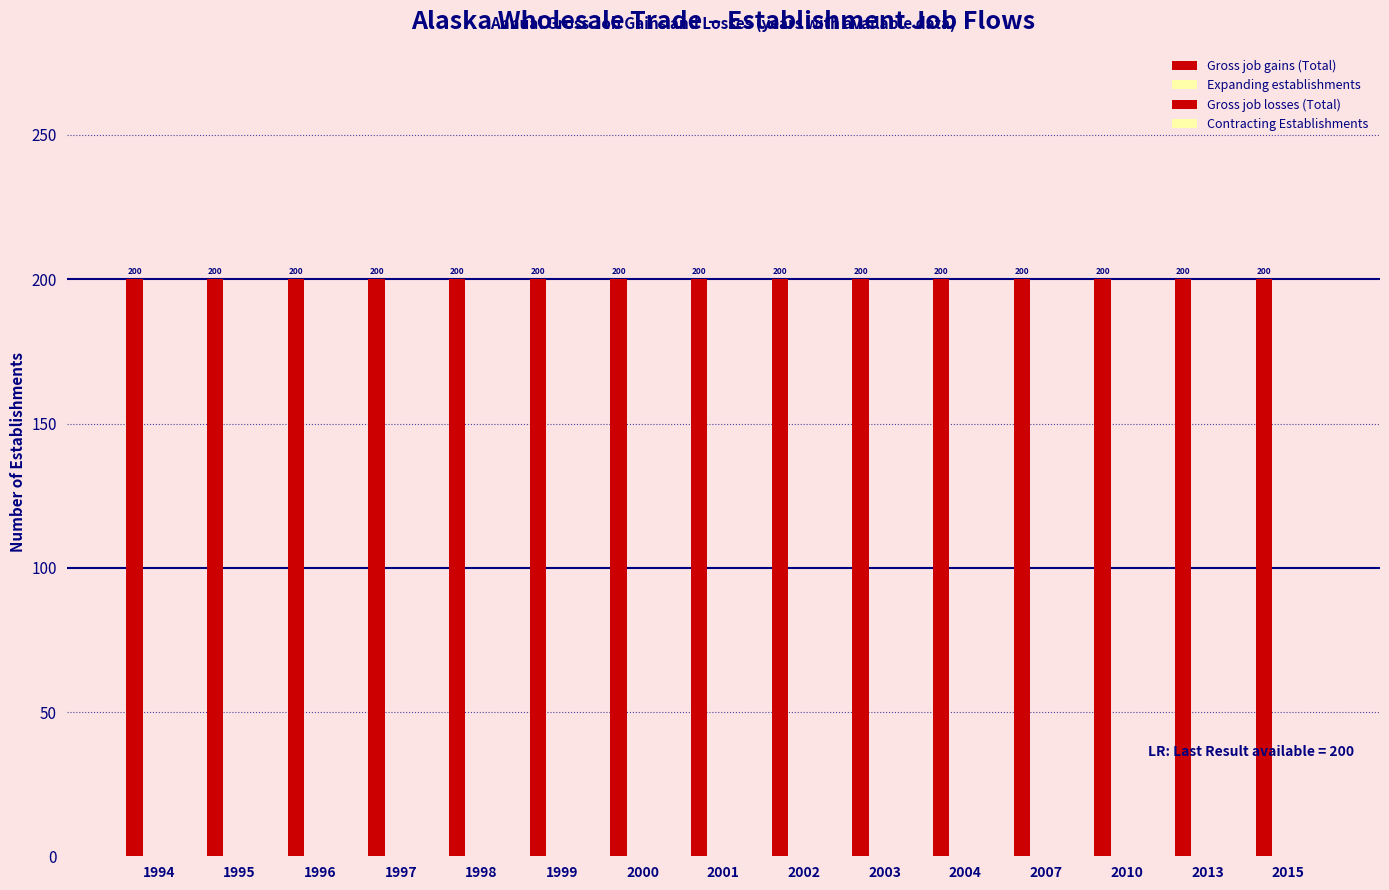

Which has a higher value, 2002 or 1998?

2002